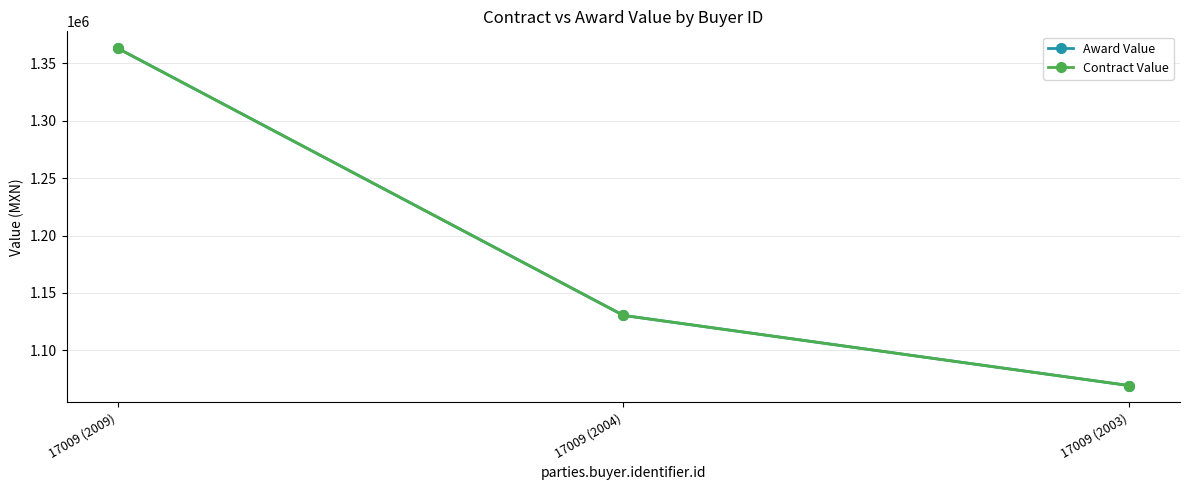

What is the total value across all series at 17009 (2003)?

2138695.8